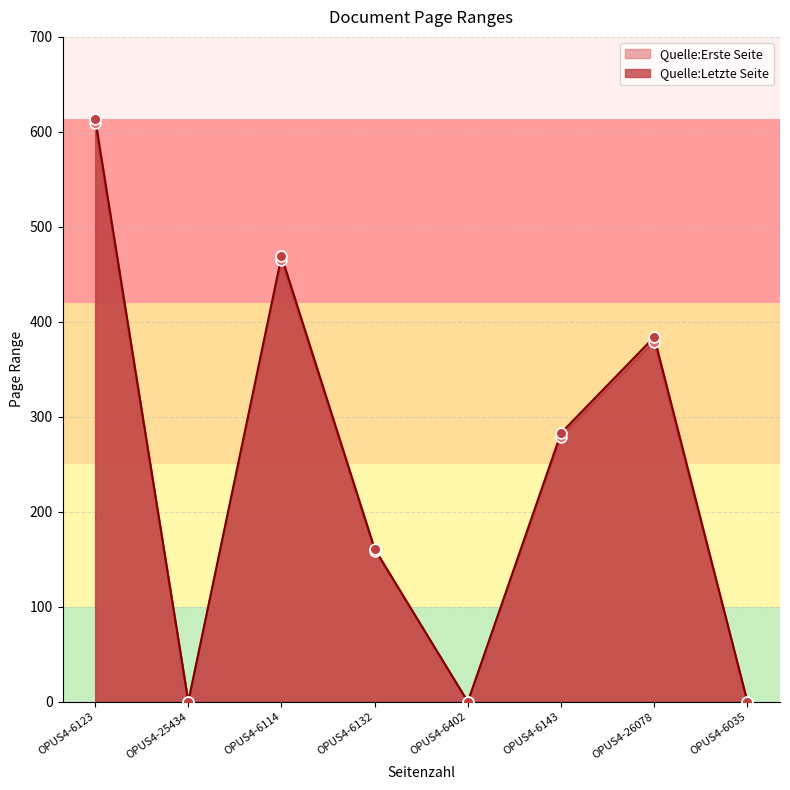

What are all the series names shown in the legend?

Quelle:Erste Seite, Quelle:Letzte Seite